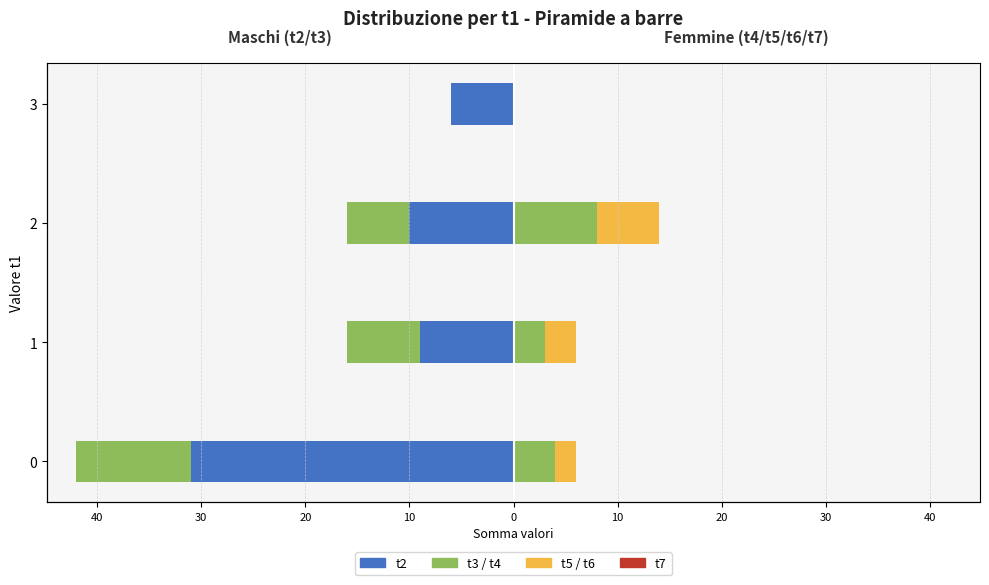

What is the difference between the second highest and second lowest values in the t3 series?

1.0